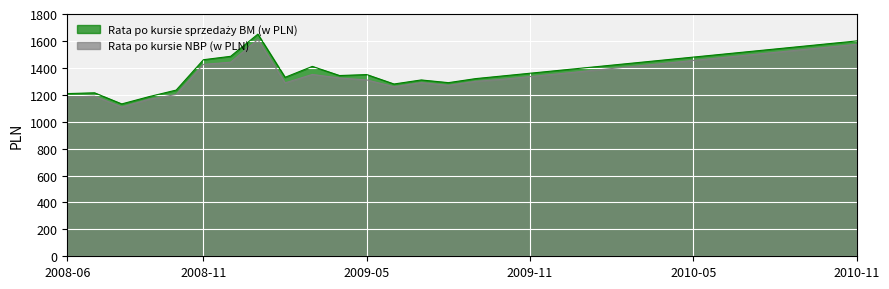

What is the difference between the second highest and minimum values in the Rata po kursie NBP (w PLN) series?

466.1